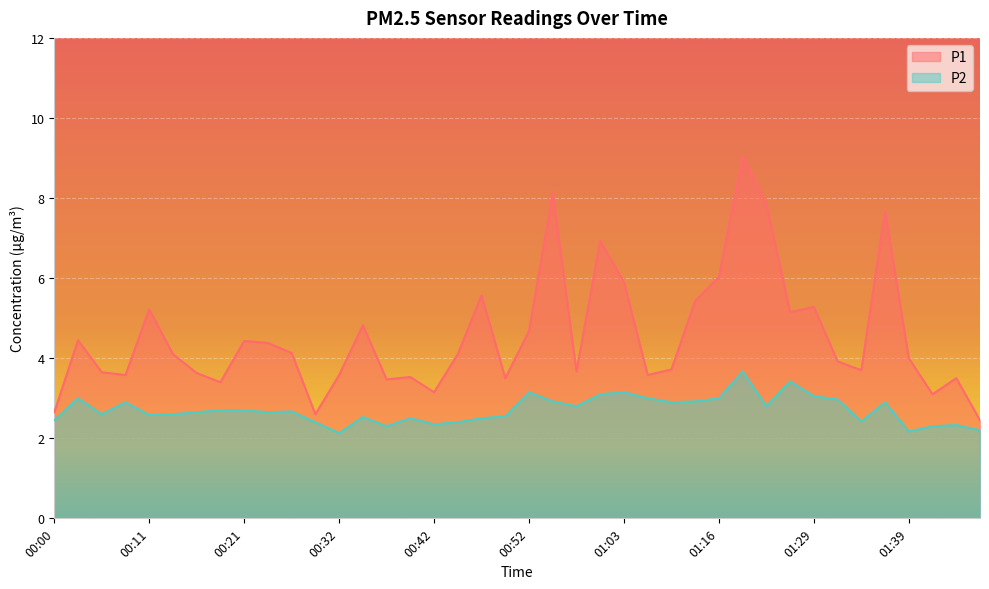

How many interior local peaks does the P2 series have?

11